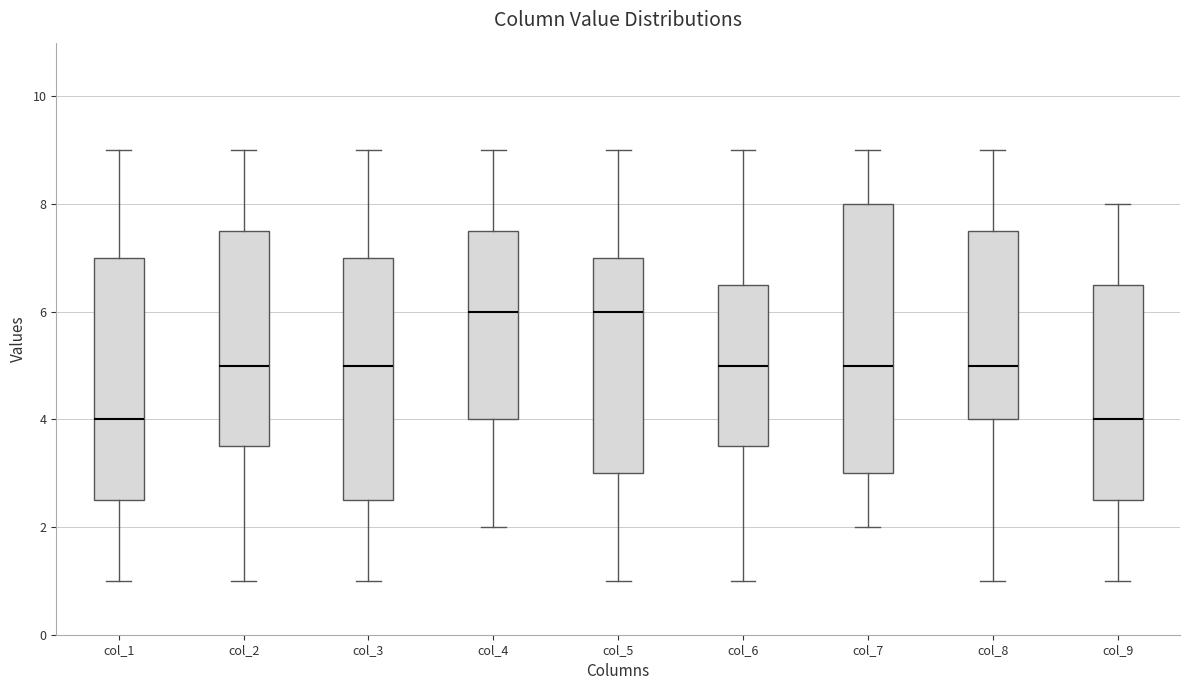

Reading left to right, read every box against the y-axis: the position of its median line, the range the box covers, and the ends of its whiskers. The values are not printed on the chart, so give them approximately, as read against the axis.

col_1: median 4.0, box 2.6 to 7.0, whiskers 1.0 to 9.0
col_2: median 5.0, box 3.6 to 7.6, whiskers 1.0 to 9.0
col_3: median 5.0, box 2.6 to 7.0, whiskers 1.0 to 9.0
col_4: median 6.0, box 4.0 to 7.6, whiskers 2.0 to 9.0
col_5: median 6.0, box 3.0 to 7.0, whiskers 1.0 to 9.0
col_6: median 5.0, box 3.6 to 6.6, whiskers 1.0 to 9.0
col_7: median 5.0, box 3.0 to 8.0, whiskers 2.0 to 9.0
col_8: median 5.0, box 4.0 to 7.6, whiskers 1.0 to 9.0
col_9: median 4.0, box 2.6 to 6.6, whiskers 1.0 to 8.0